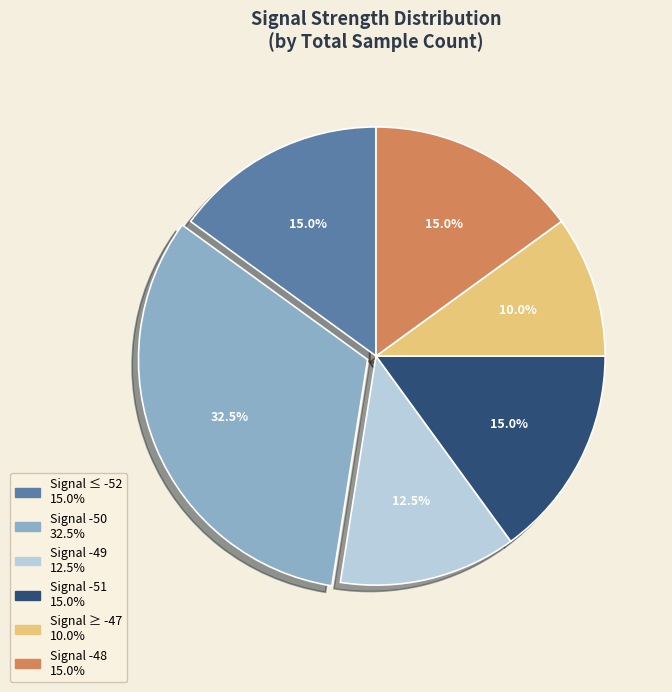

Does any single category account for the majority?

No